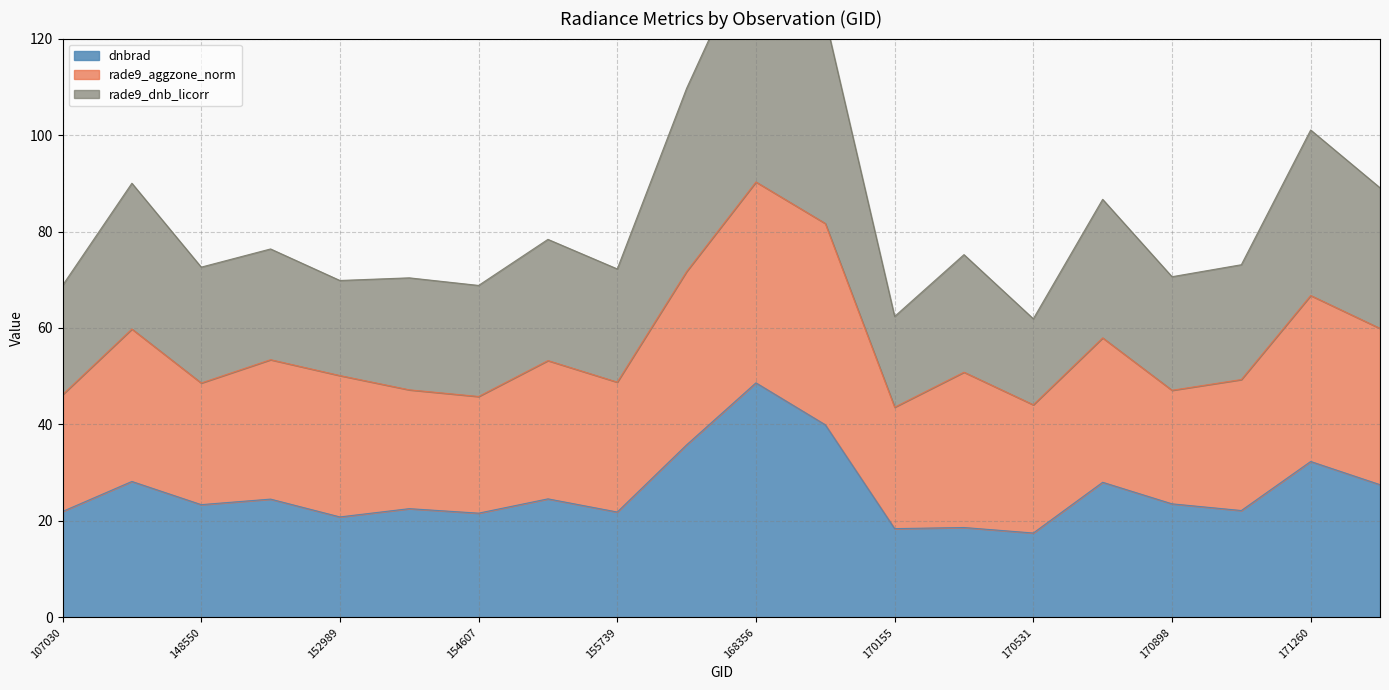

At which label is dnbrad closest to 33?

171260